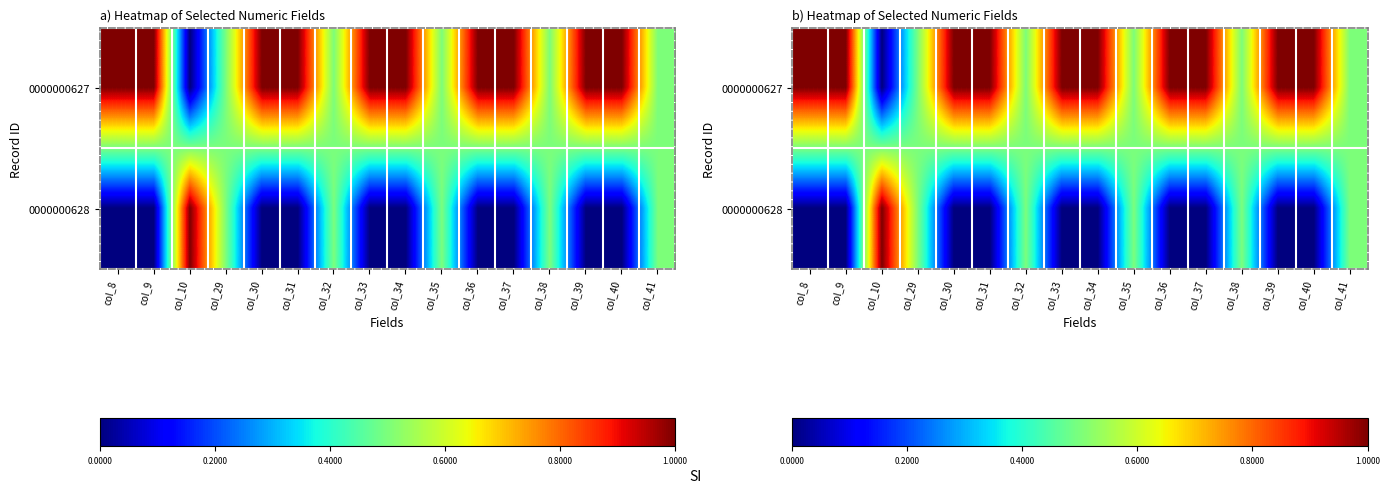

Is it true that 0000000627 equals 0.5 at col_41?

True